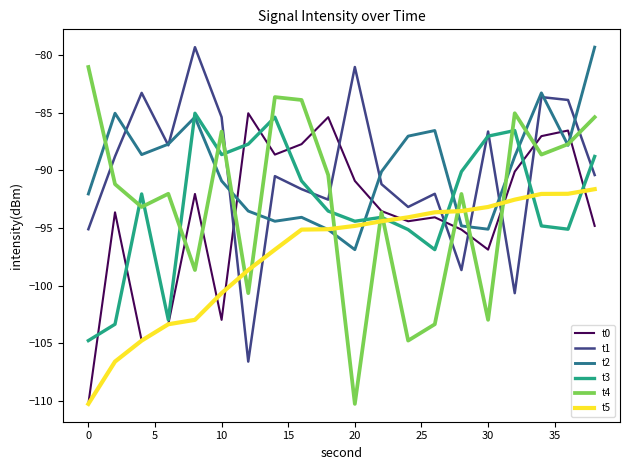

True or false: t1 and t3 cross at least once.

True